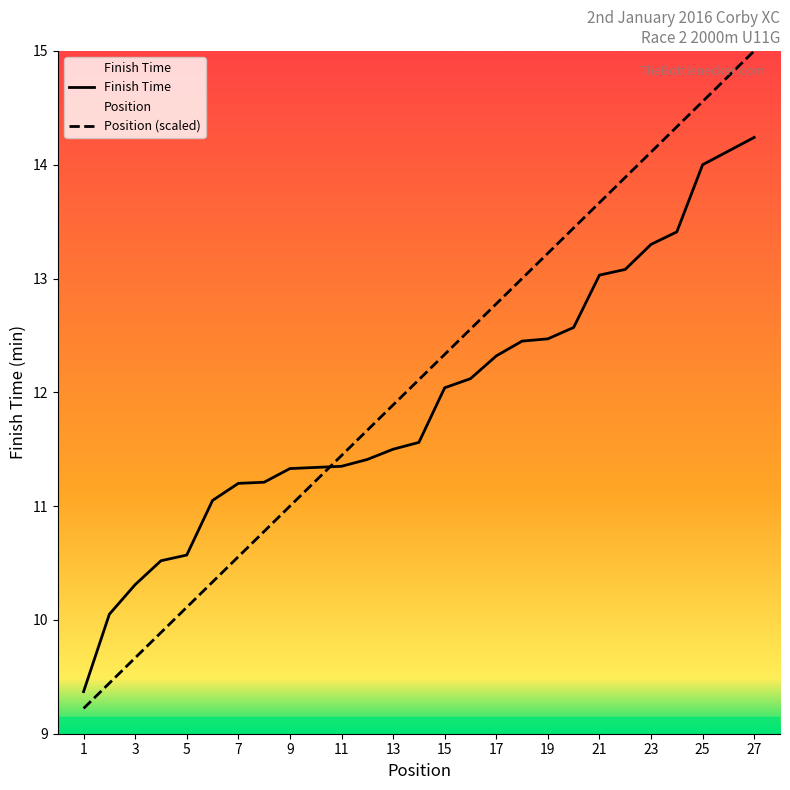

The Finish Time series shows 12.5 at 19. True or false?

True